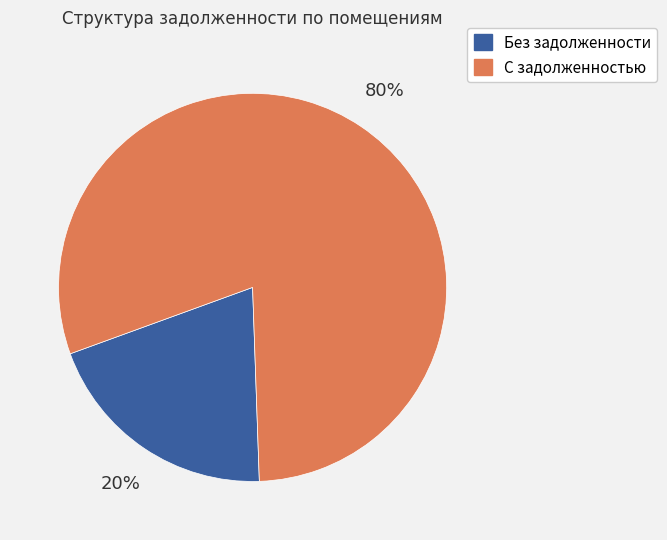

To the nearest percent, what is the difference between the largest and smallest slice percentages?

60%